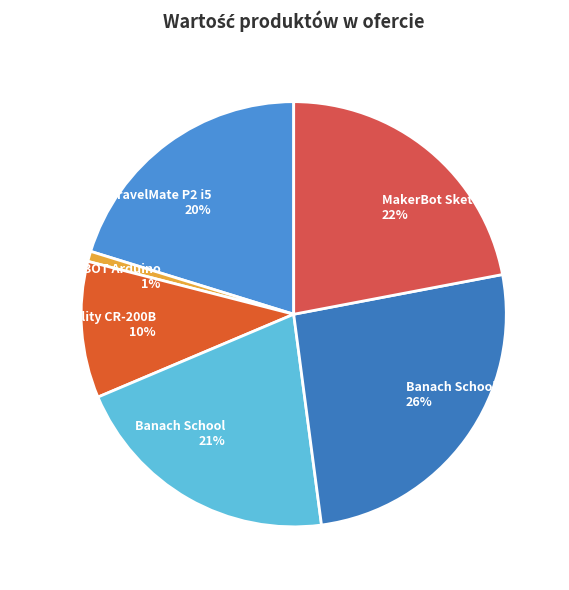

The MakerBot Sketch Edu slice represents 7% of the pie. True or false?

False